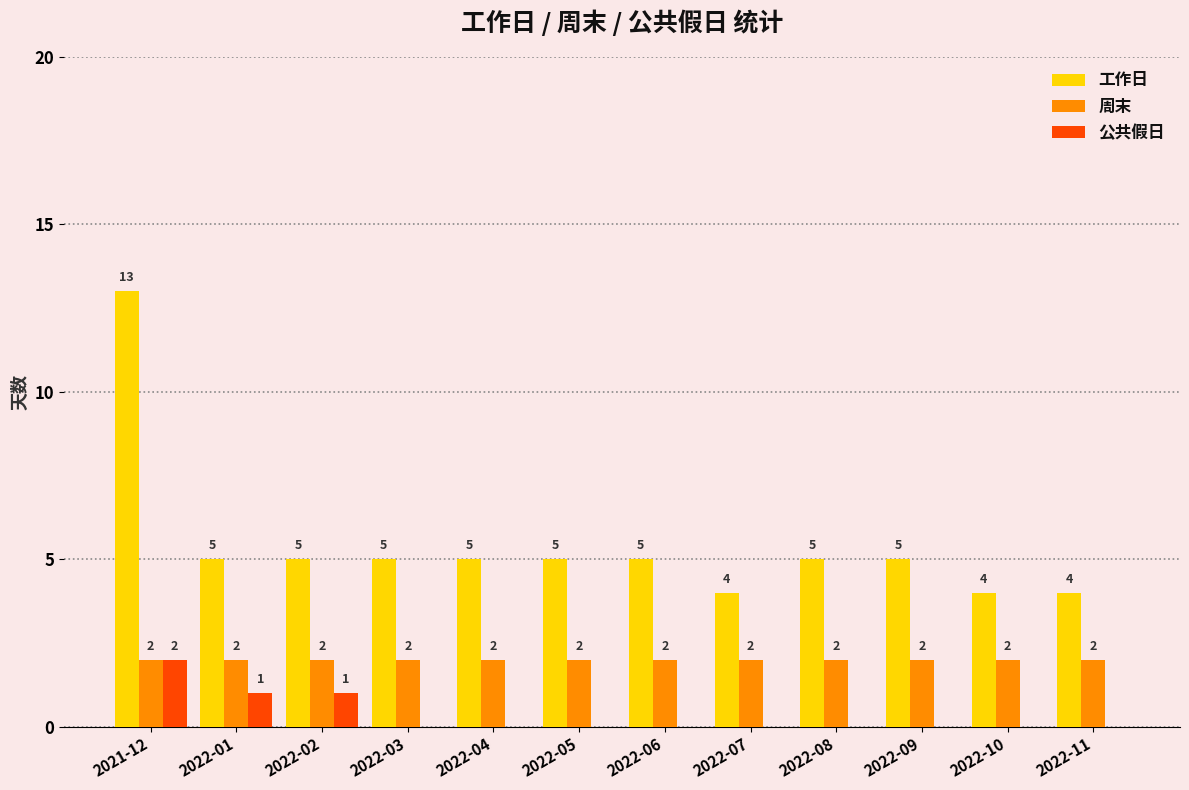

How many values in the 公共假日 series exceed 0?

3